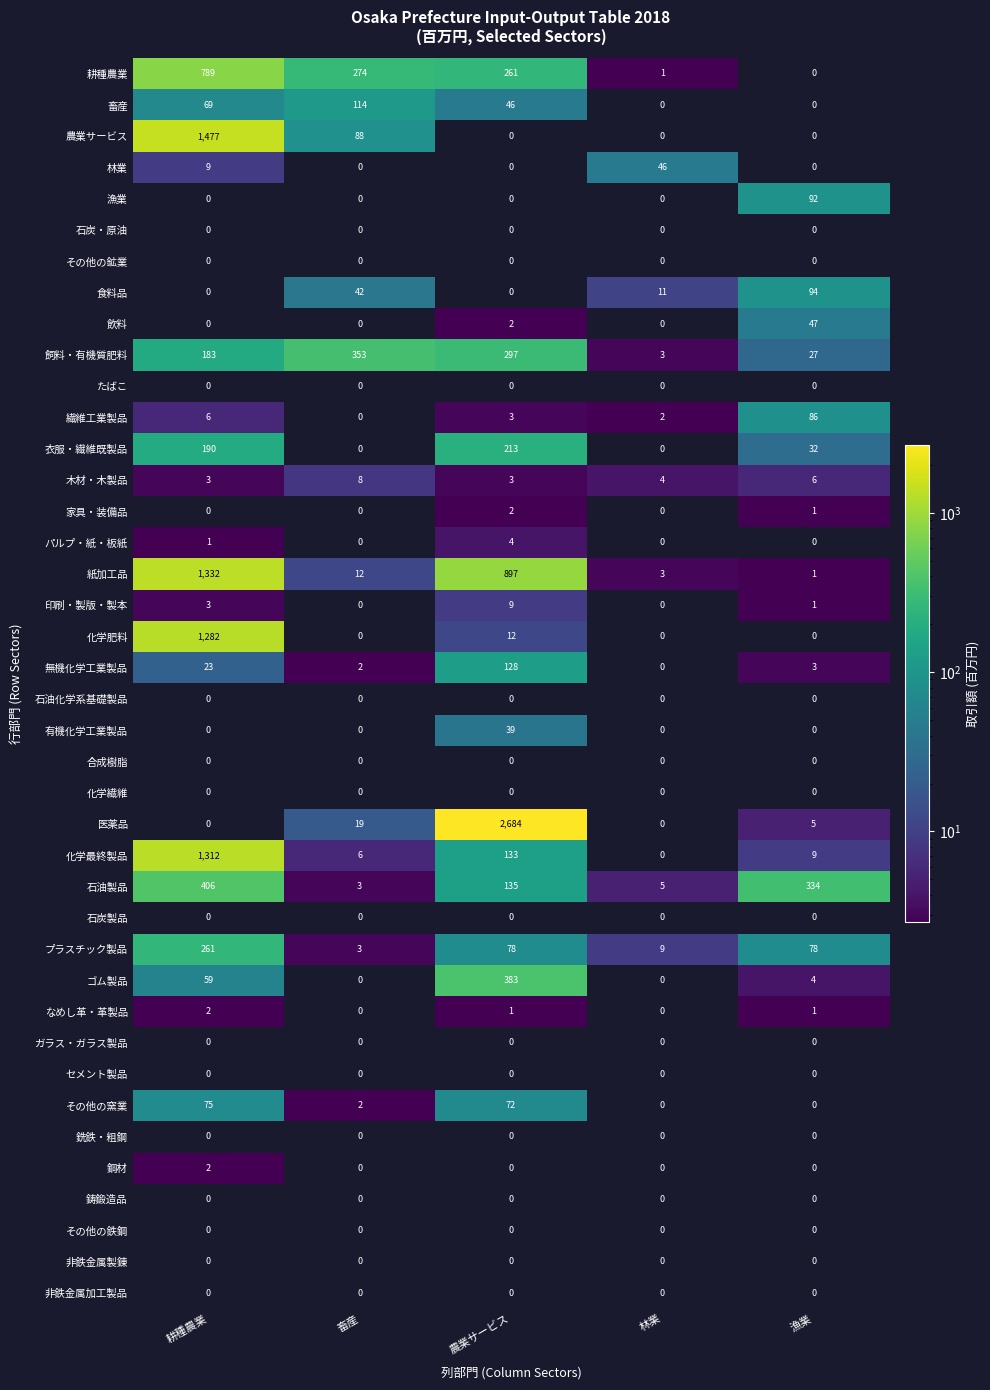

List the labels in order of 化学最終製品 value, smallest first.

林業, 畜産, 漁業, 農業サービス, 耕種農業